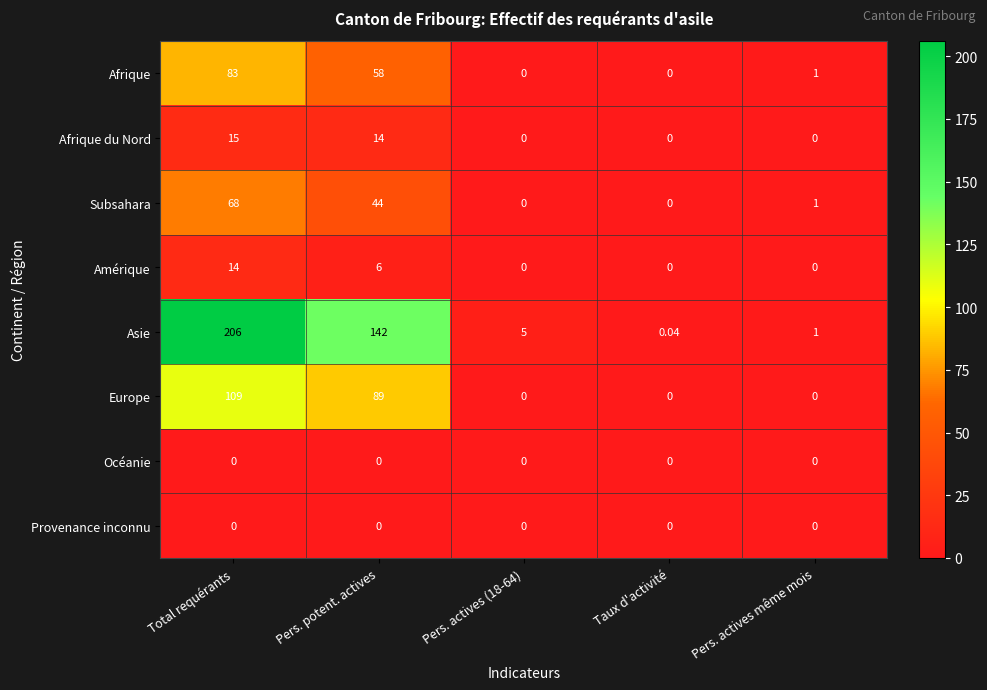

At which category is the sum across all series the highest?

Total requérants